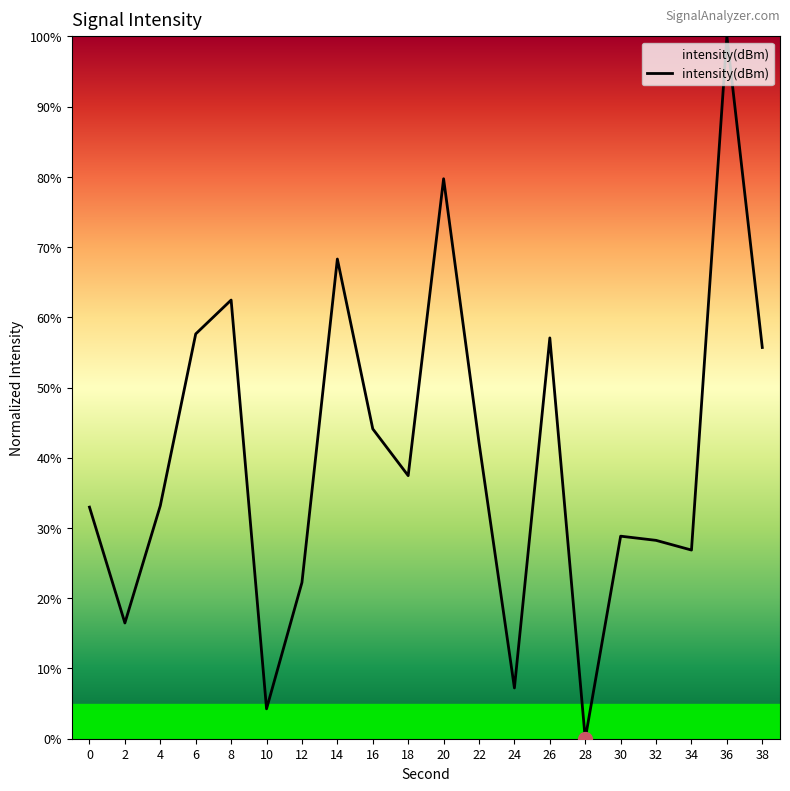

The value at 28 is -68.6. True or false?

False